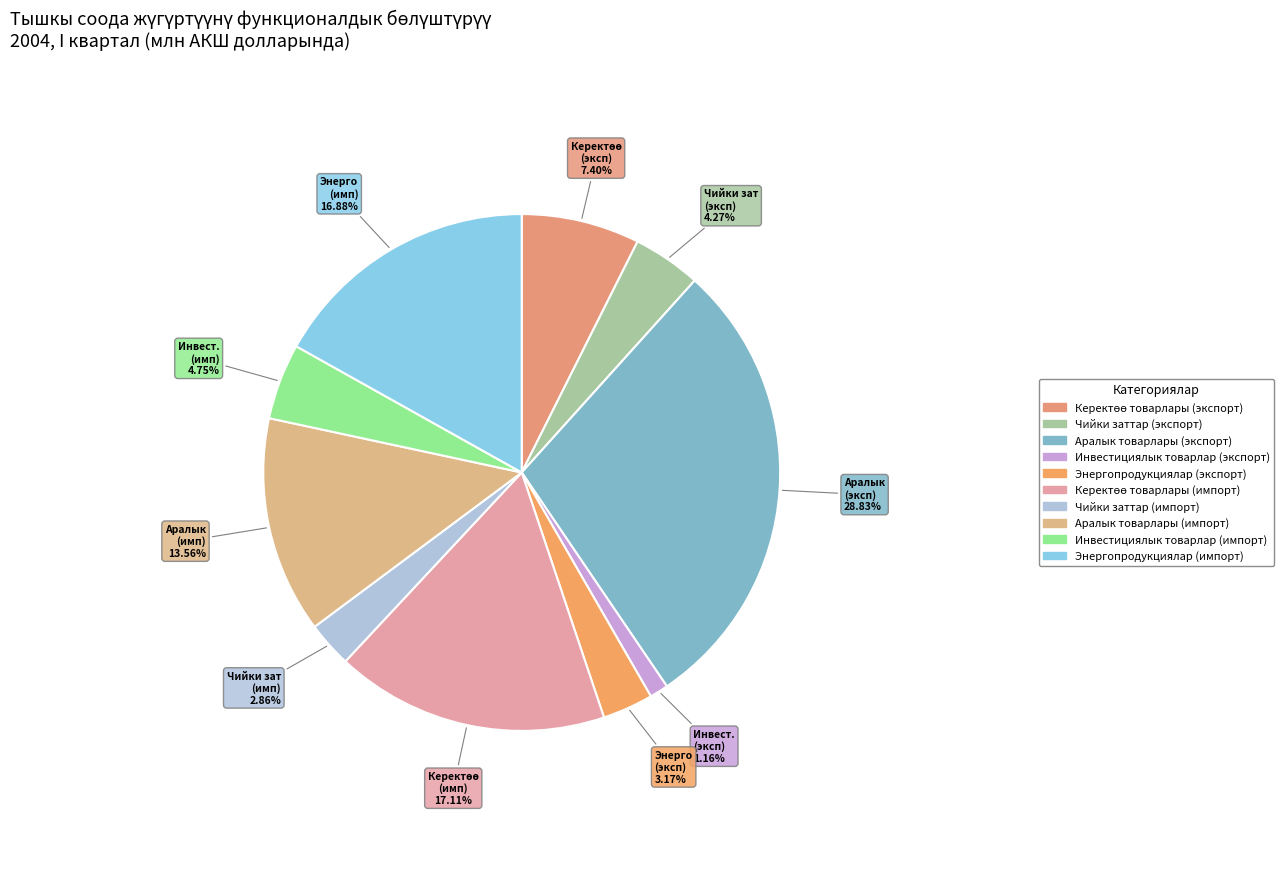

To the nearest percent, what is the difference between the Энергопродукциялар (импорт) and Энергопродукциялар (экспорт) slice percentages?

14%